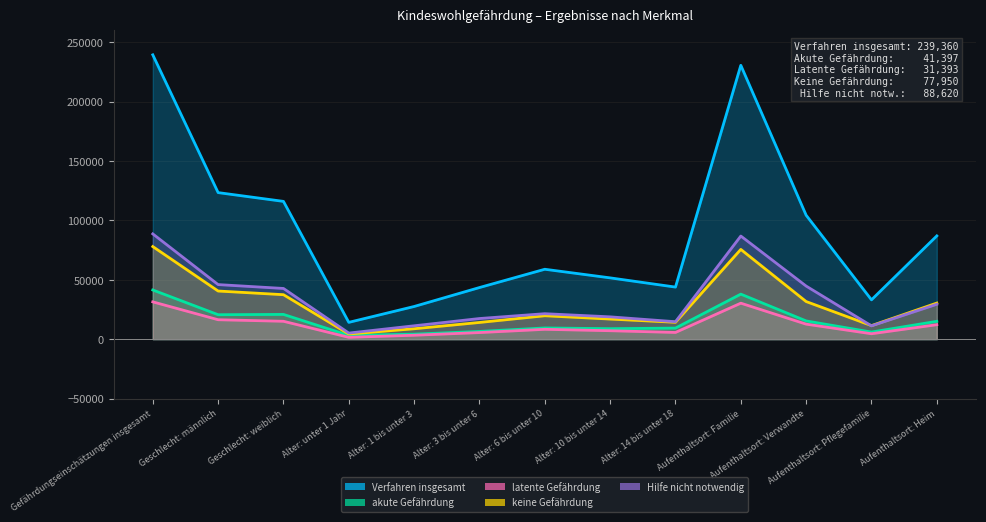

Does the chart have visible grid lines?

Yes